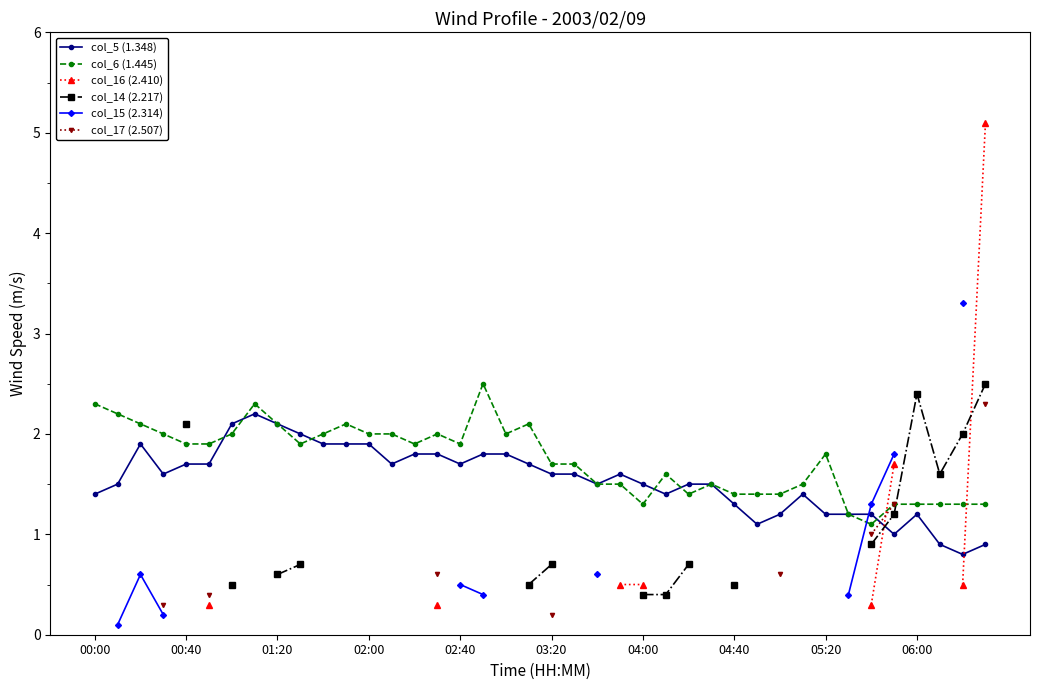

How many lines are shown in the chart?

6